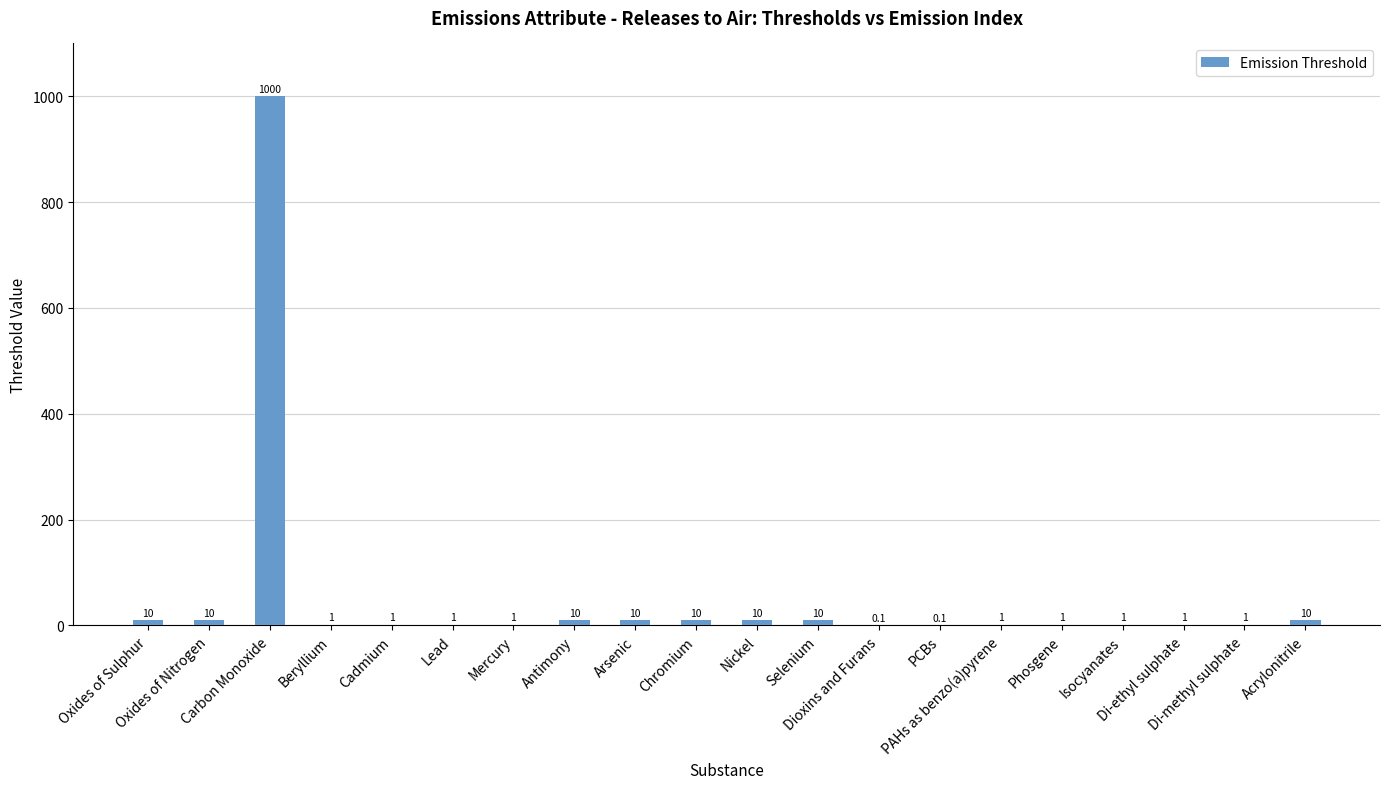

What is the sum of the values at Antimony and Beryllium?

11.0